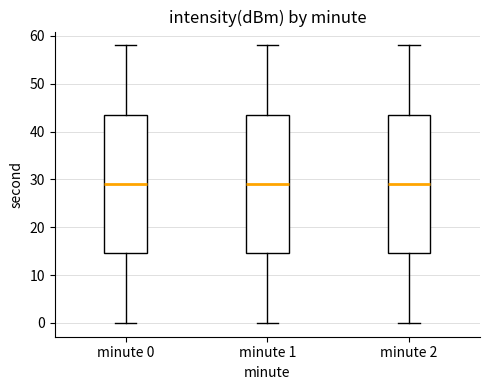

Reading left to right, read every box against the y-axis: the position of its median line, the range the box covers, and the ends of its whiskers. The values are not printed on the chart, so give them approximately, as read against the axis.

minute 0: median 29, box 15 to 44, whiskers 0 to 58
minute 1: median 29, box 15 to 44, whiskers 0 to 58
minute 2: median 29, box 15 to 44, whiskers 0 to 58